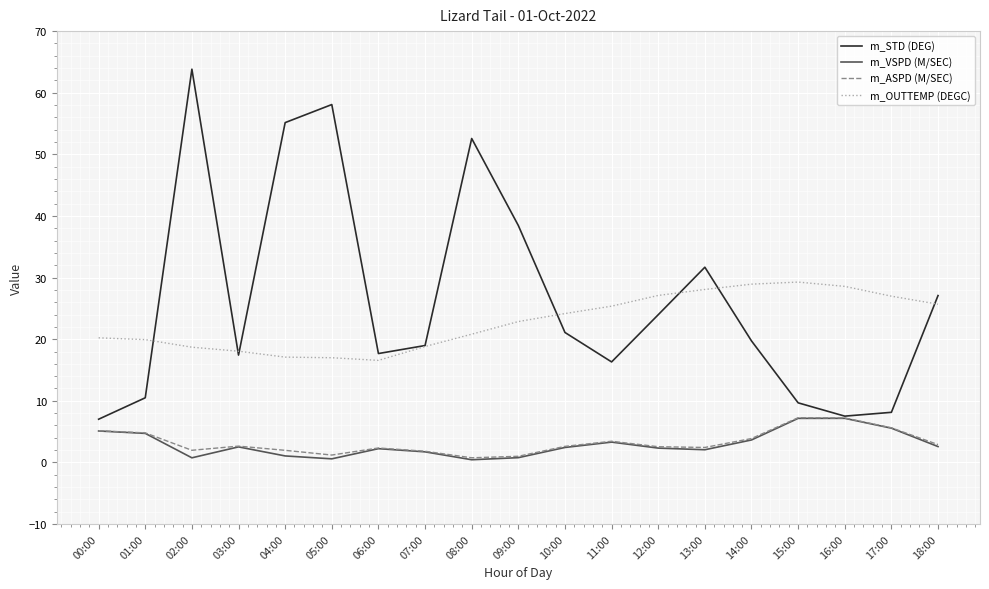

Which series changed the most between 08:00 and 15:00?

m_STD (DEG)